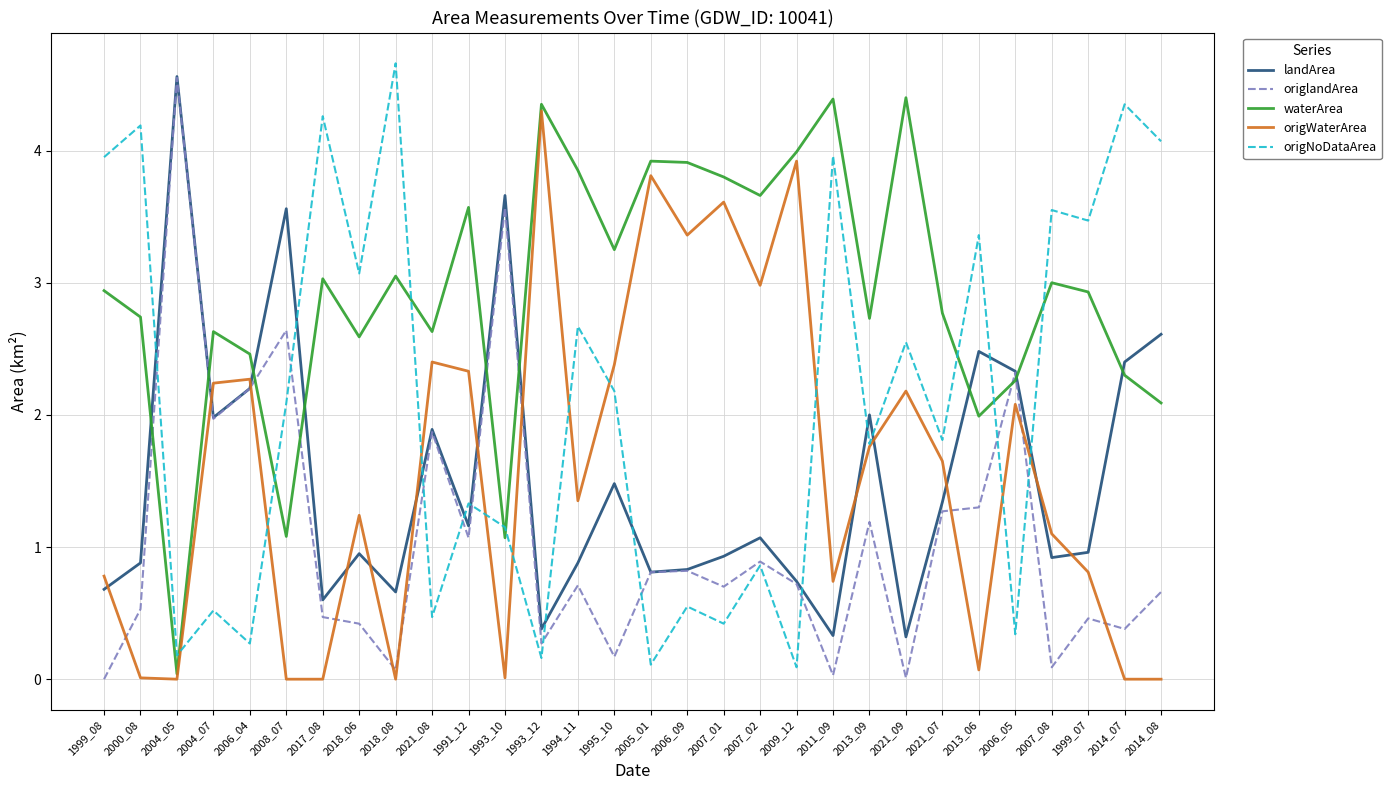

What position from the right is 2004_07?

27